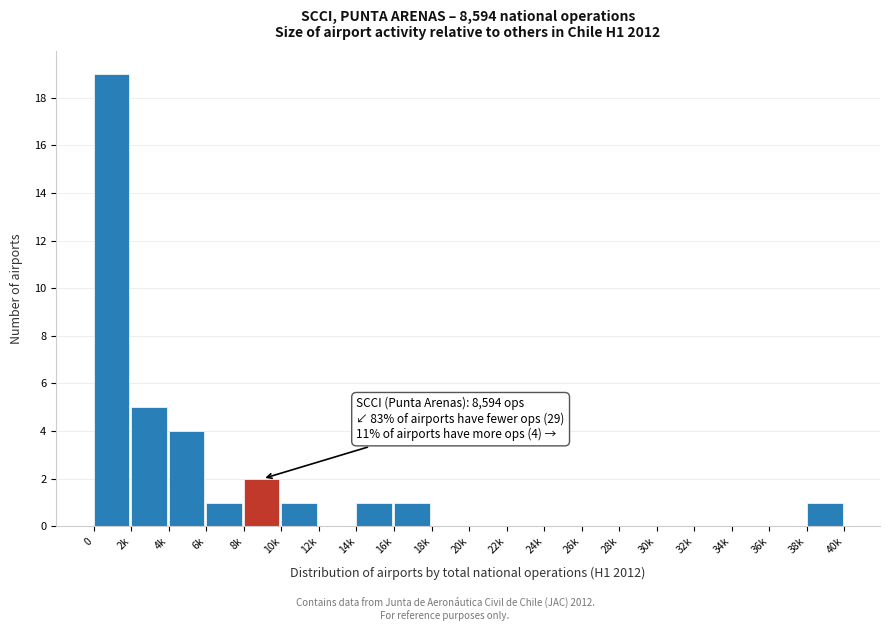

Reading left to right, list all the values displayed in this chart.

0=19	2k=5	4k=4	6k=1	8k=2	10k=1	12k=0	14k=1	16k=1	18k=0	20k=0	22k=0	24k=0	26k=0	28k=0	30k=0	32k=0	34k=0	36k=0	38k=1